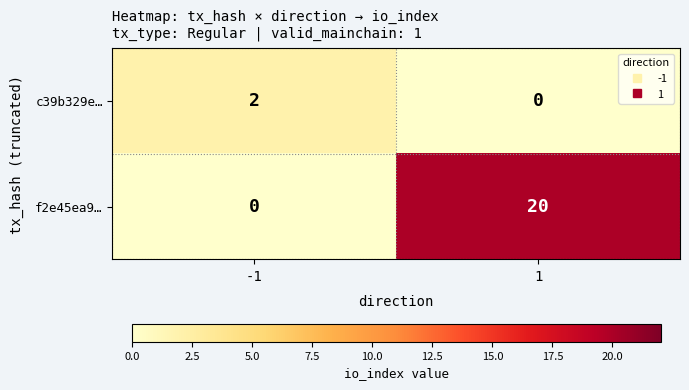

True or false: c39b329e… has a value of 1 at 1.

False